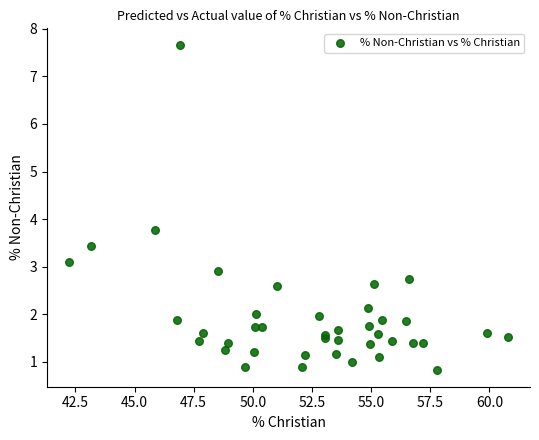

What Y value in the scatter plot is closest to 4?

3.8